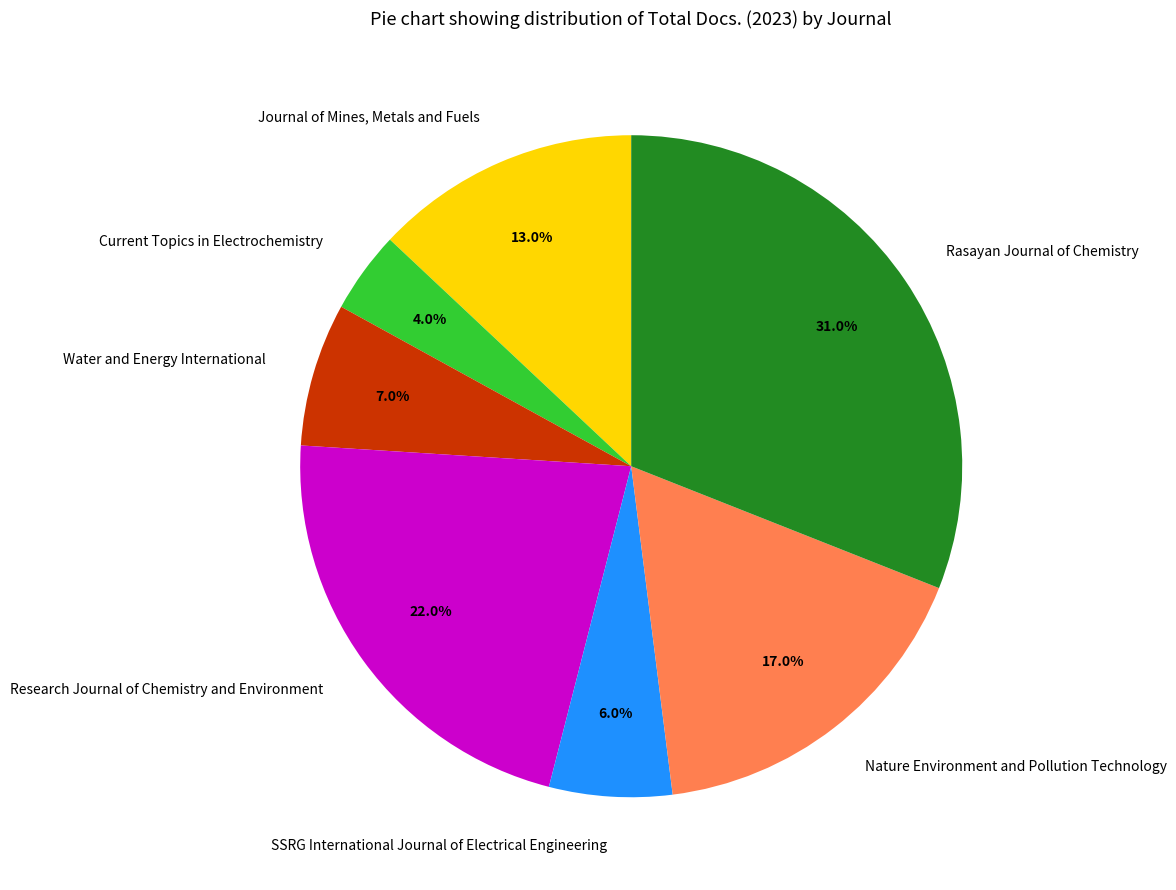

Which has a higher value, Nature Environment and Pollution Technology or Journal of Mines, Metals and Fuels?

Nature Environment and Pollution Technology